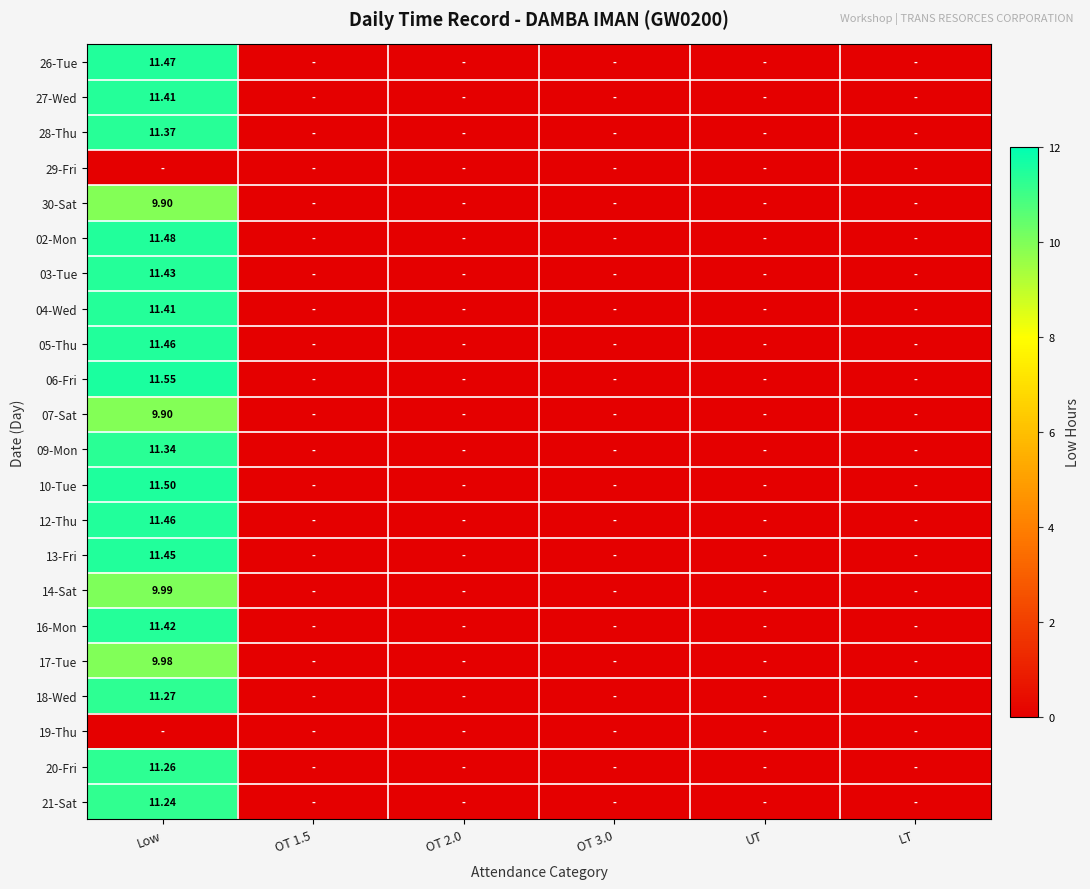

At how many categories does at least one series exceed 11?

1